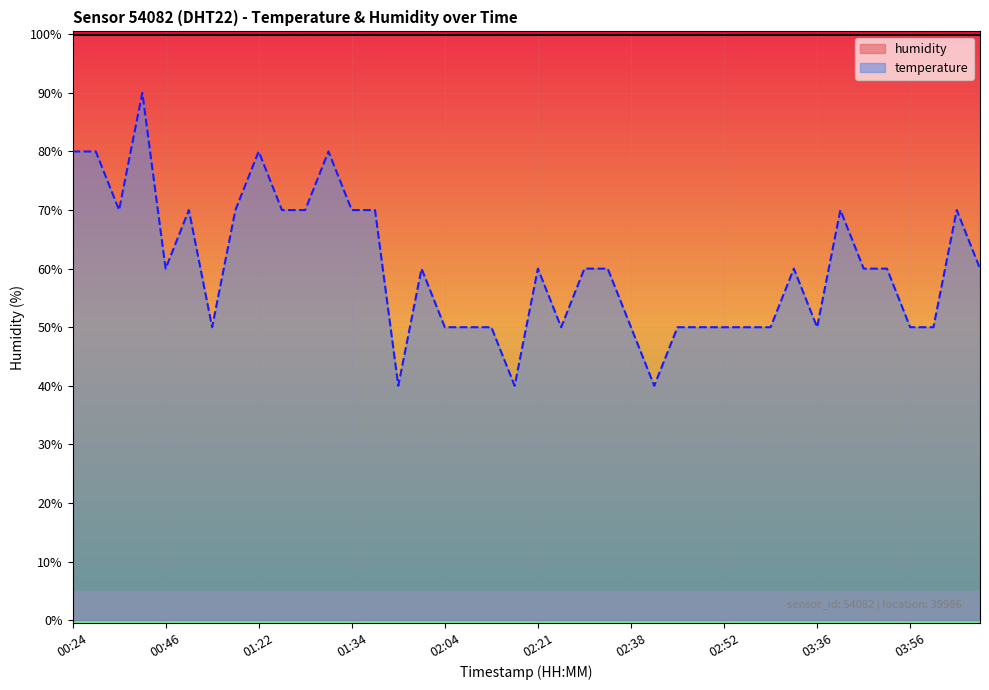

Where is the data nearest to the value 65?

00:41